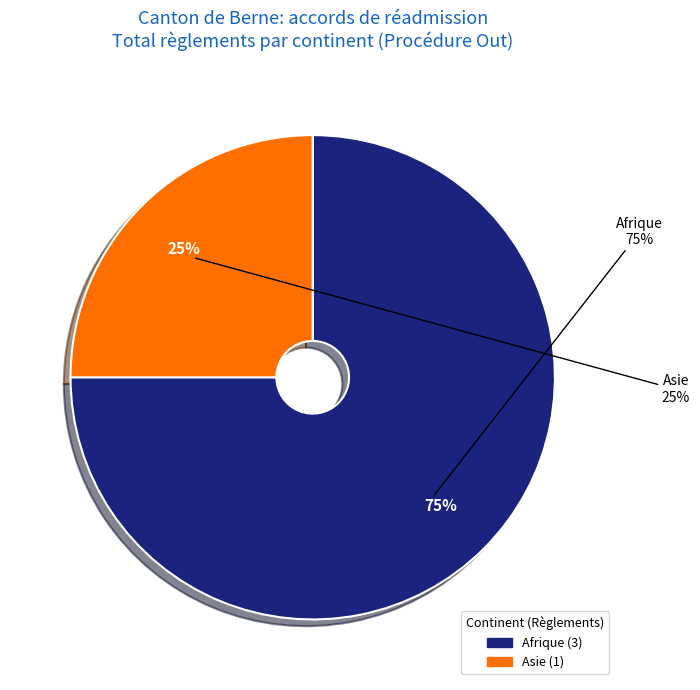

To the nearest percent, what percentage of the pie is Afrique?

75%